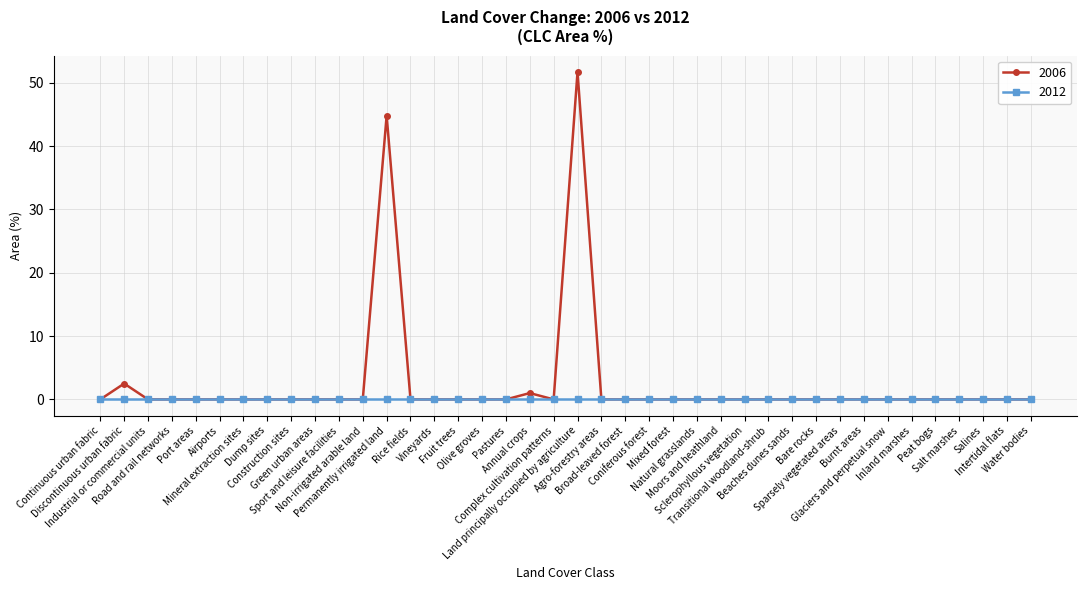

List the series in order of their peak value, highest first.

2006, 2012